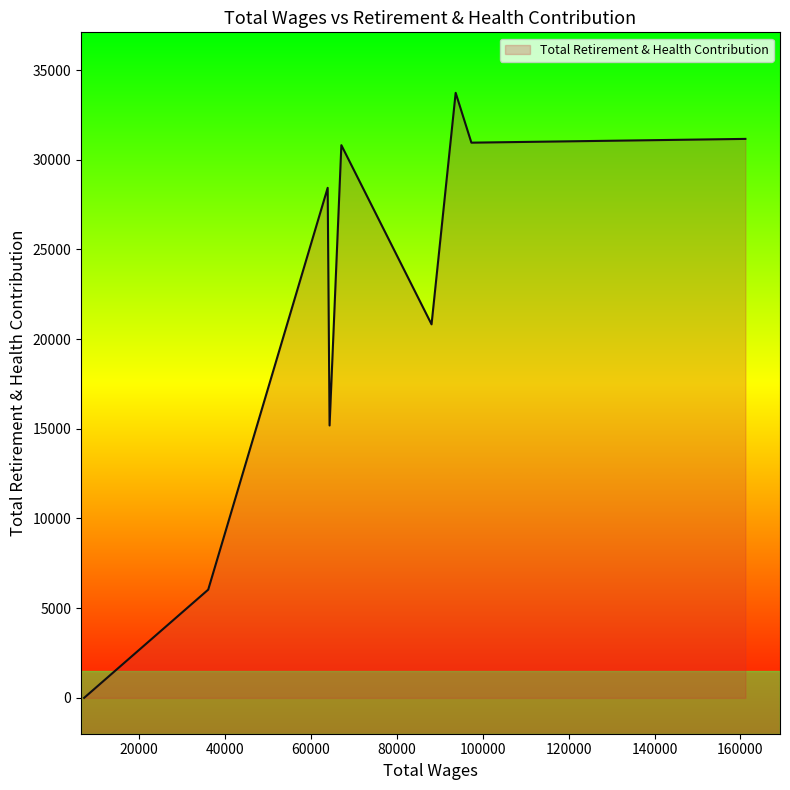

At which category does the chart reach its minimum across all series?

7200.0